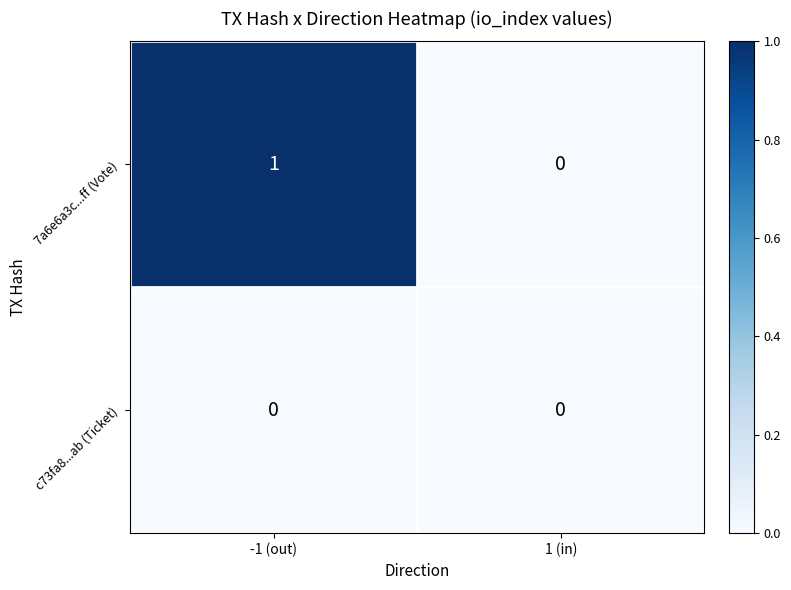

Which category has the lowest value in the 7a6e6a3c...ff (Vote) series?

1 (in)